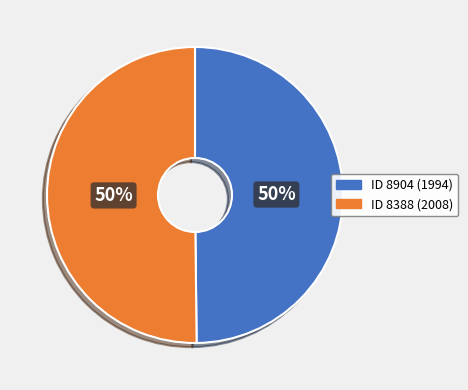

Combined, do ID 8904 (1994) and ID 8388 (2008) account for over 50%?

Yes